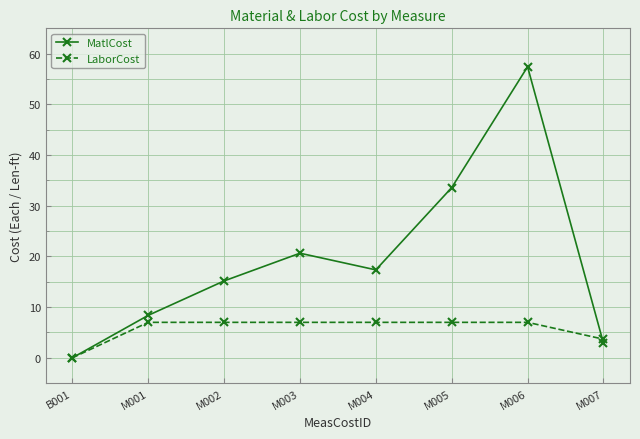

What value does the LaborCost series have at M002?

7.0